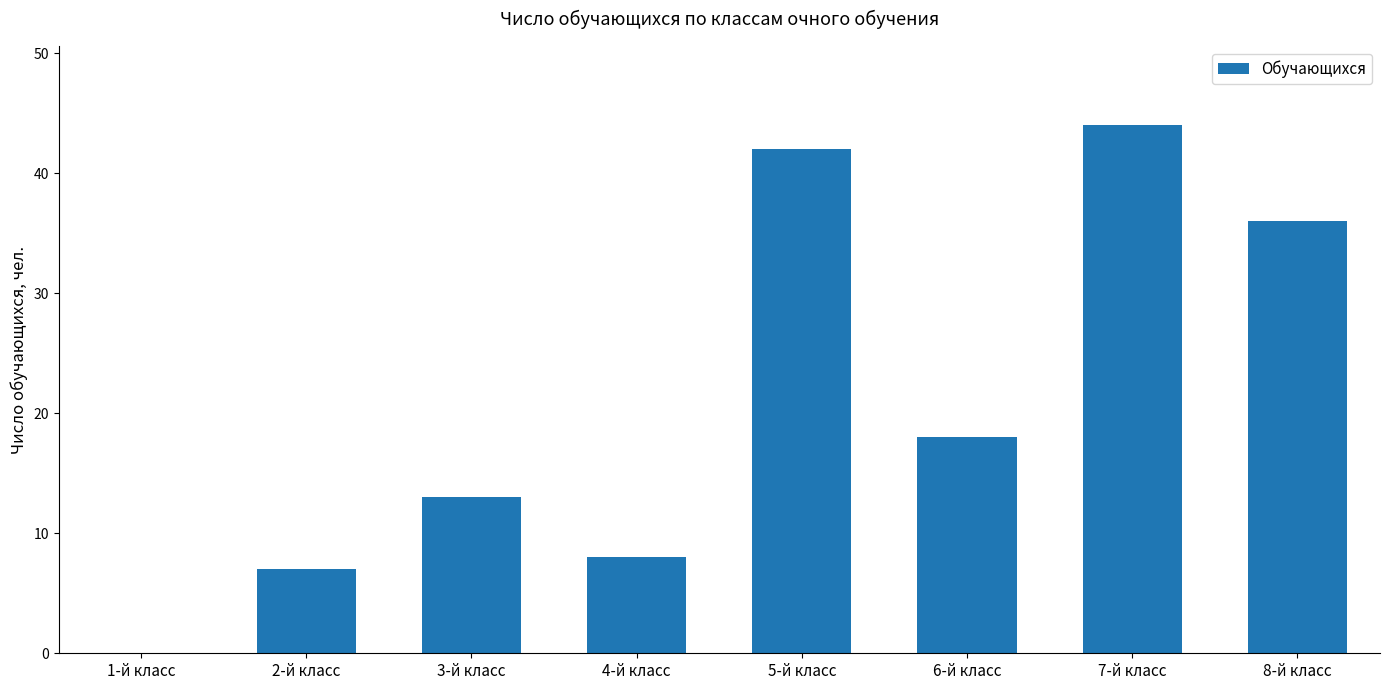

Reading left to right, extract all data points from this chart.

1-й класс=0	2-й класс=7	3-й класс=13	4-й класс=8	5-й класс=42	6-й класс=18	7-й класс=44	8-й класс=36